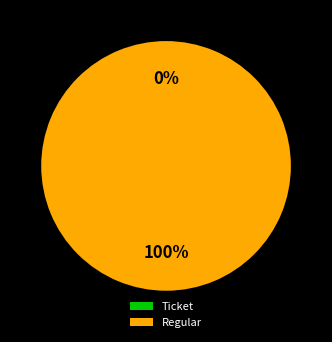

The Ticket (io_index=0) slice represents 12% of the pie. True or false?

False